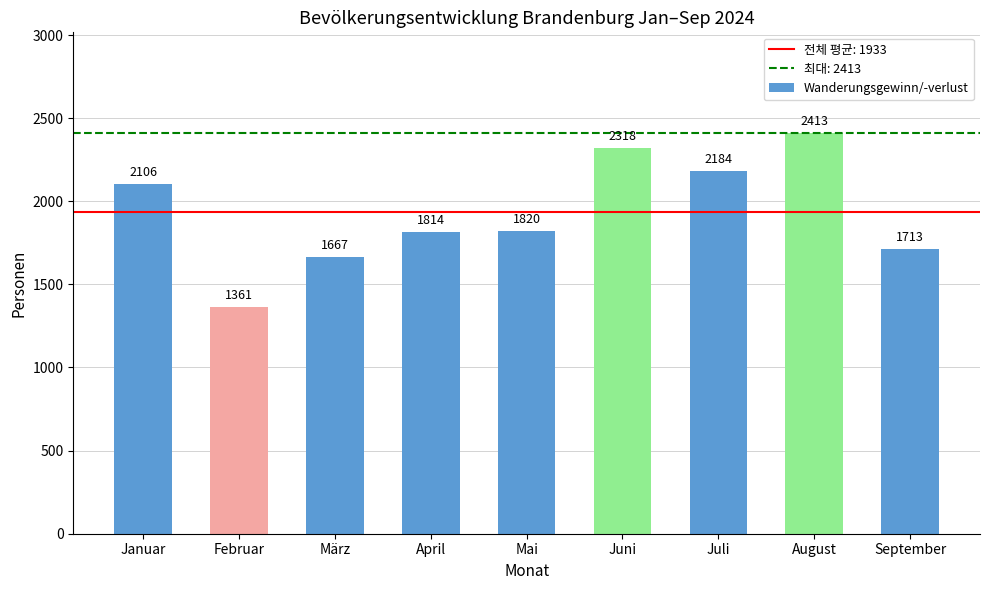

What is the average value?

1933